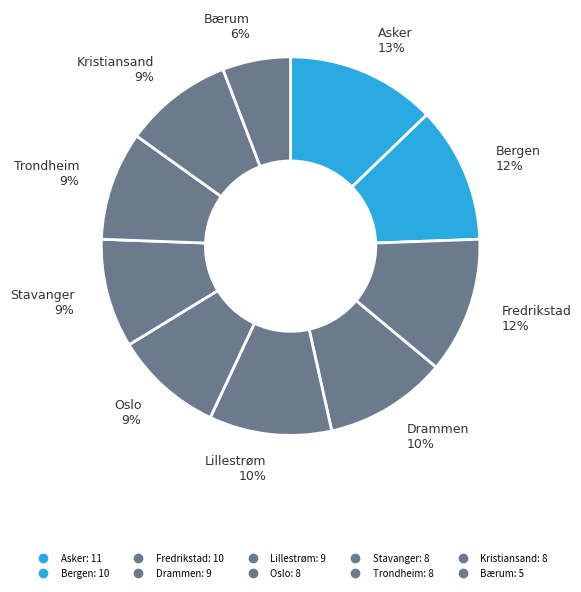

How many slices are in this pie chart?

10